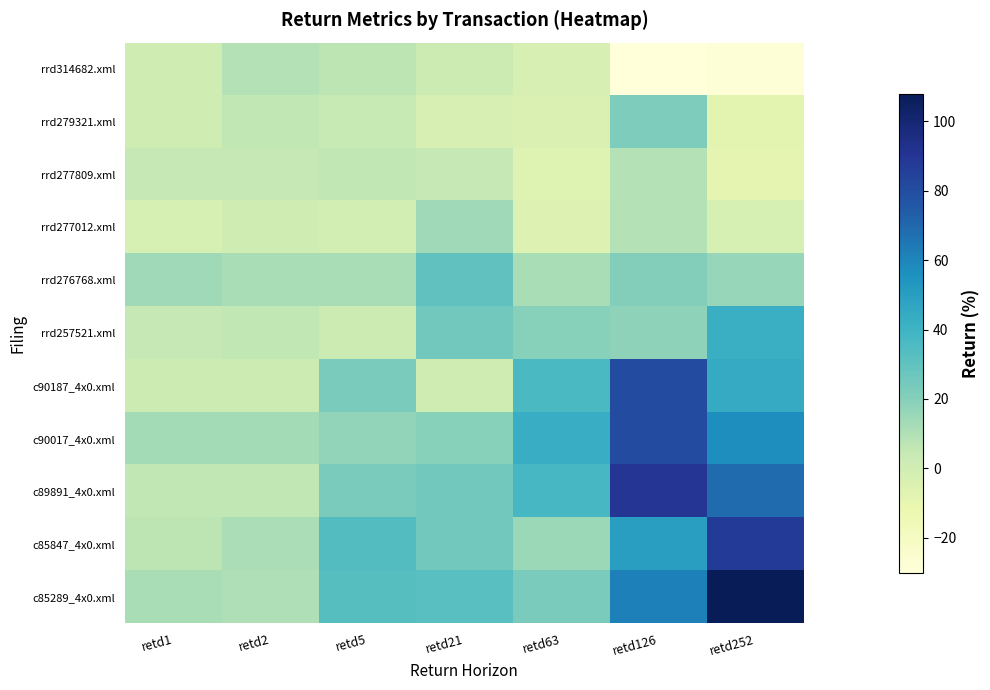

Rank the series by their maximum value, from lowest to highest.

rrd314682.xml, rrd277809.xml, rrd277012.xml, rrd279321.xml, rrd276768.xml, rrd257521.xml, c90187_4x0.xml, c90017_4x0.xml, c85847_4x0.xml, c89891_4x0.xml, c85289_4x0.xml